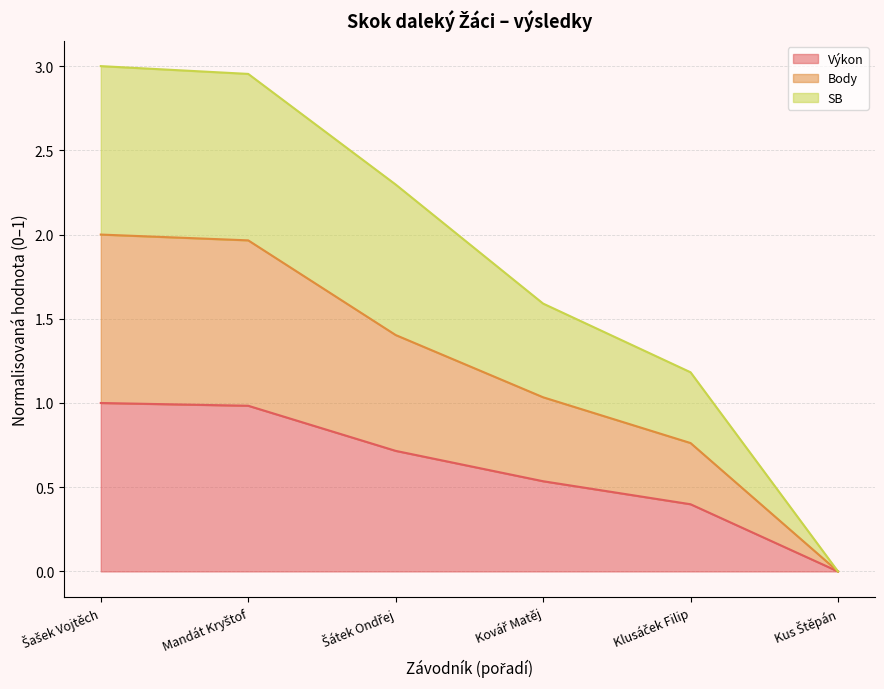

At Kus Štěpán, list the series in order from largest to smallest.

Výkon, Body, SB